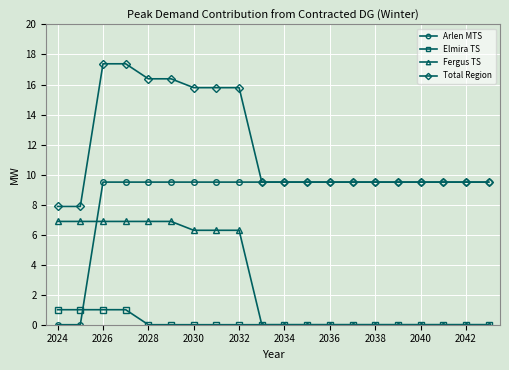

True or false: Fergus TS and Total Region cross at least once.

False